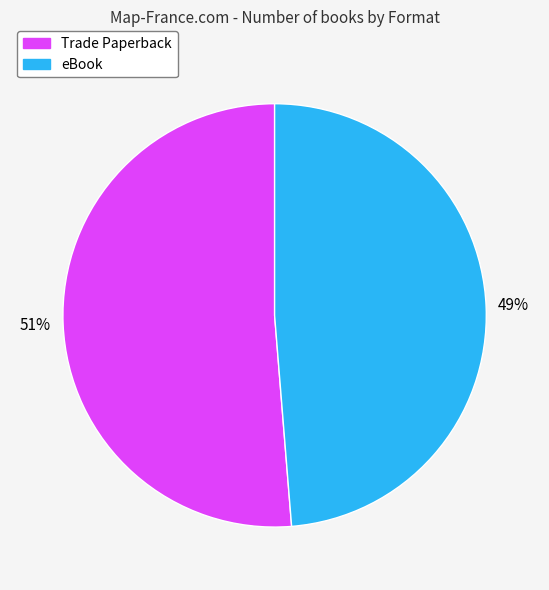

Count the number of slices in the pie.

2